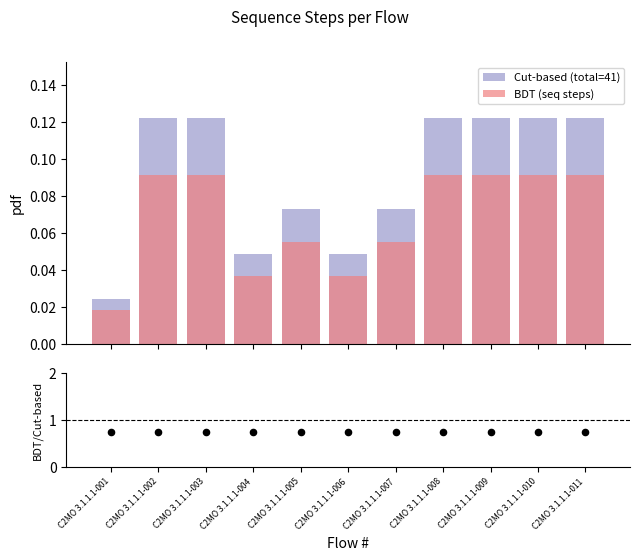

At which category is the sum across all series the highest?

C2MO 3.1.1.1-002